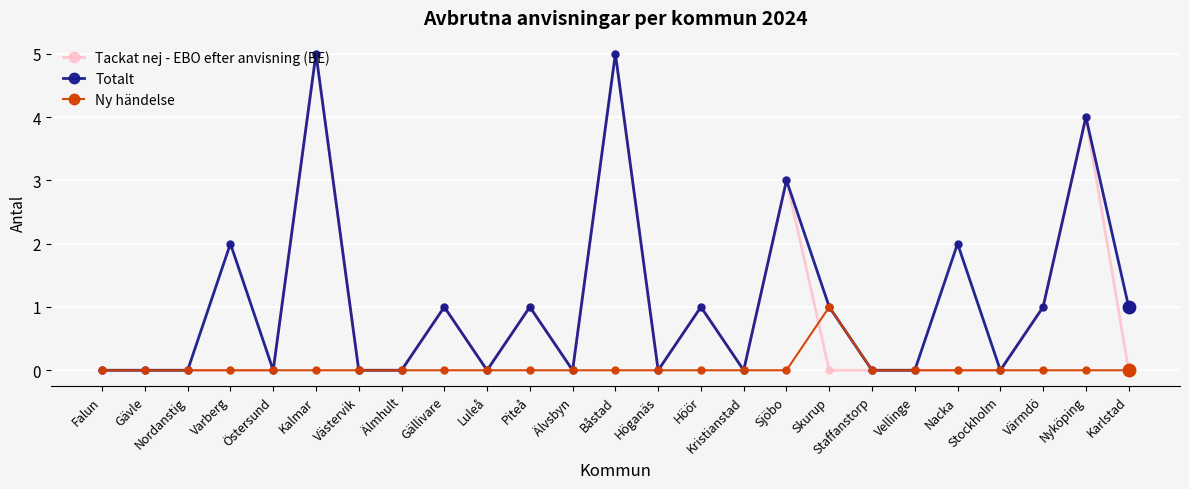

What is the total value across all series at Karlstad?

1